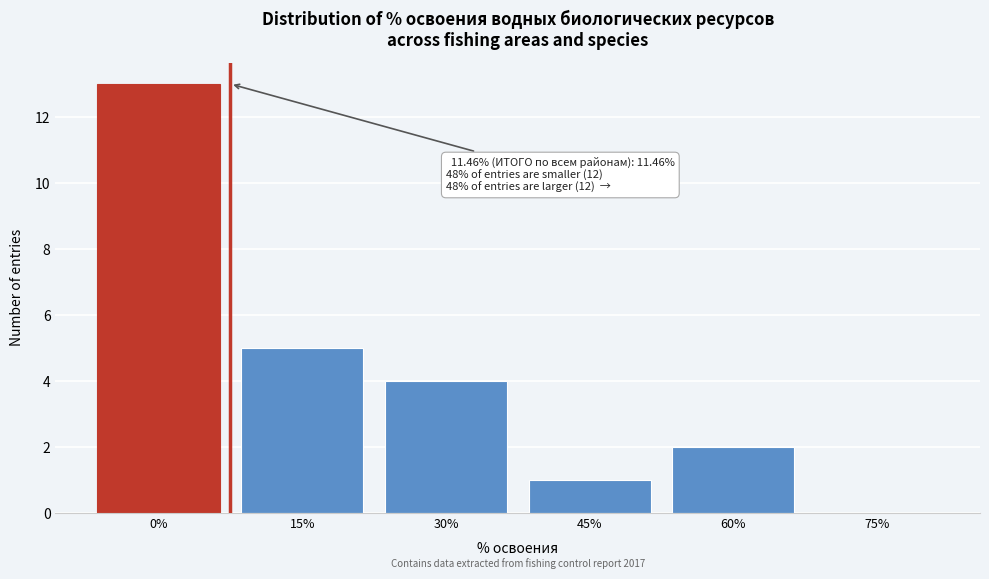

Reading left to right, what are all the values shown in this chart?

0%=13	15%=5	30%=4	45%=1	60%=2	75%=0